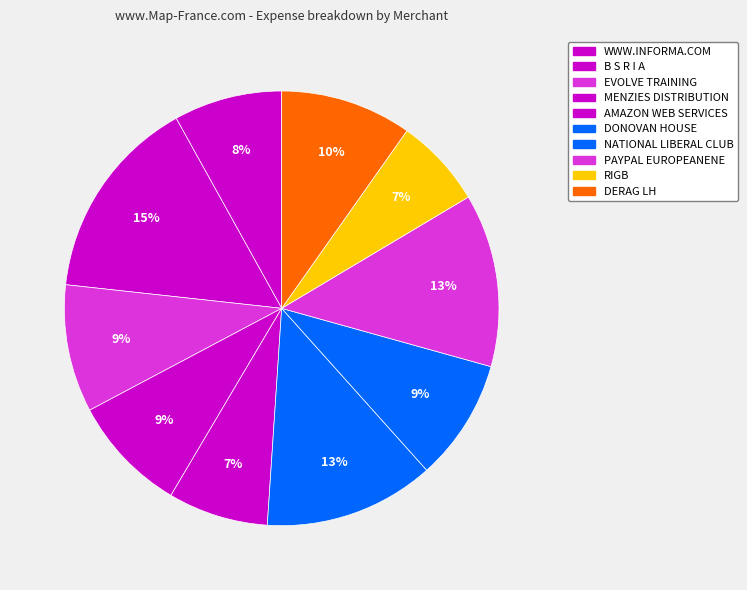

How many slices are in this pie chart?

10